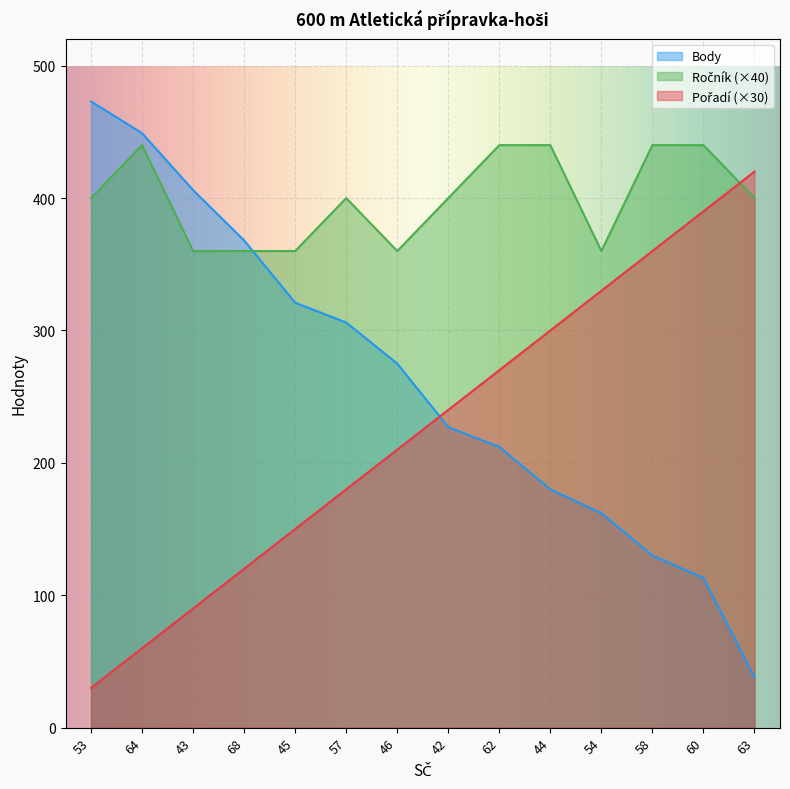

What is the lowest value of the Pořadí series?

30